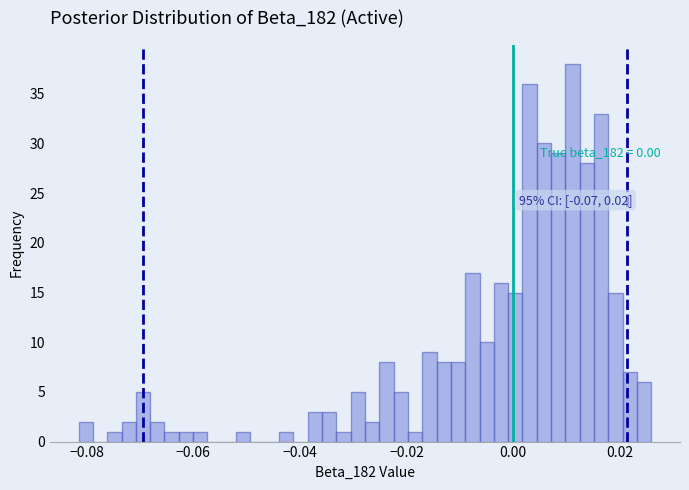

Around what value on the x-axis is the tallest bar? Give the approximate position of its centre, as read against the axis.

0.012